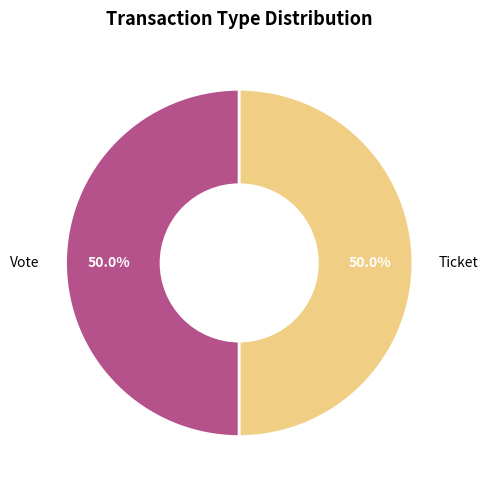

Which category has the biggest portion of the pie?

Vote (io_index=1)